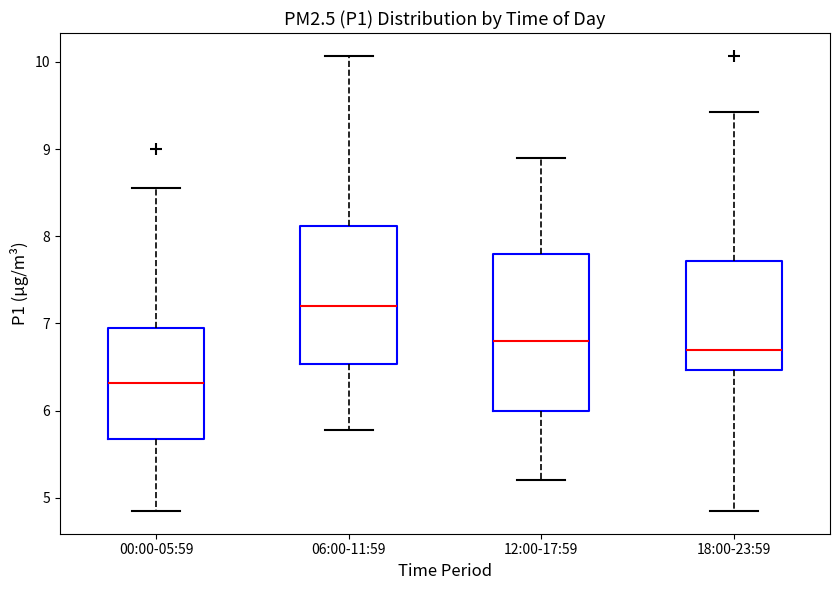

Reading left to right, transcribe this box plot: for each box, give where its median line is, the range the box spans, and where its two whiskers end, as read against the y-axis. The values are not printed on the chart, so give them approximately, as read against the axis.

00:00-05:59: median 6.3, box 5.7 to 7.0, whiskers 4.9 to 8.6
06:00-11:59: median 7.2, box 6.5 to 8.1, whiskers 5.8 to 10.1
12:00-17:59: median 6.8, box 6.0 to 7.8, whiskers 5.2 to 8.9
18:00-23:59: median 6.7, box 6.5 to 7.7, whiskers 4.9 to 9.4